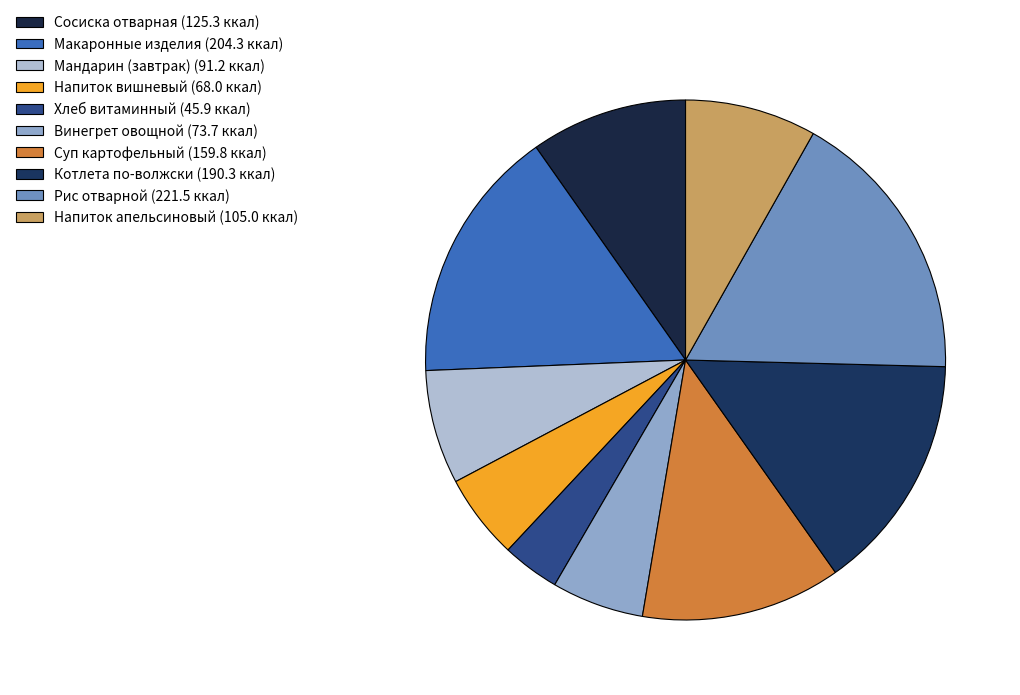

Is the sum of Суп картофельный and Сосиска отварная greater than half?

No